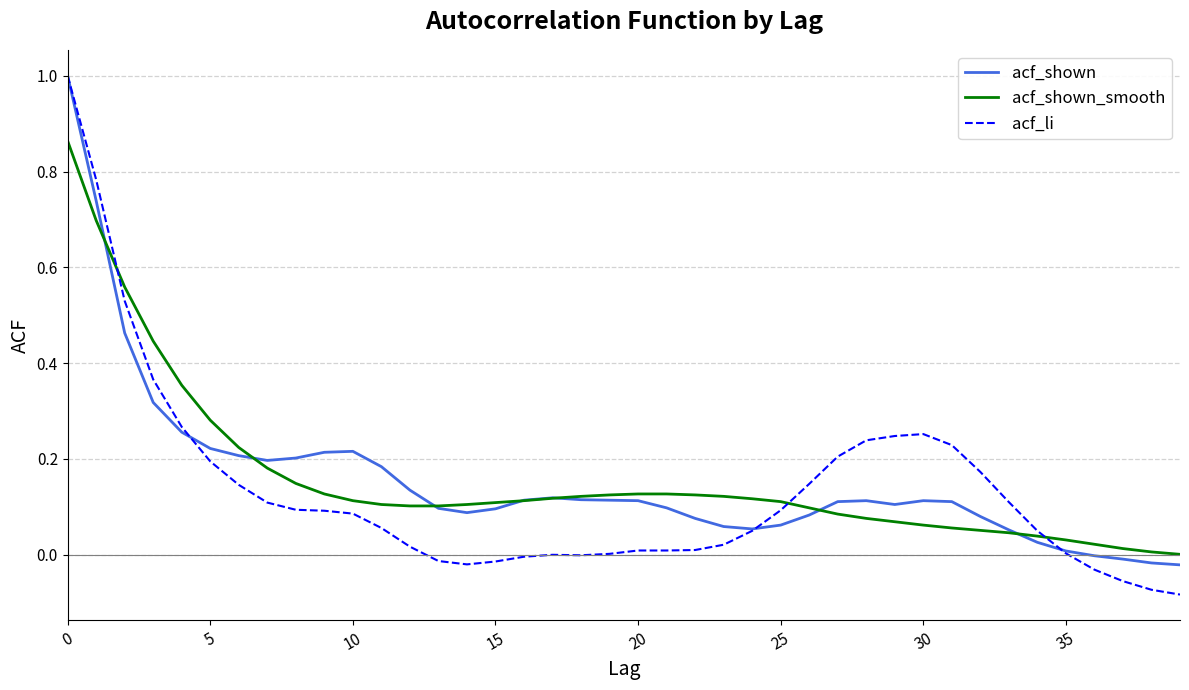

What is the greatest value displayed?

1.0